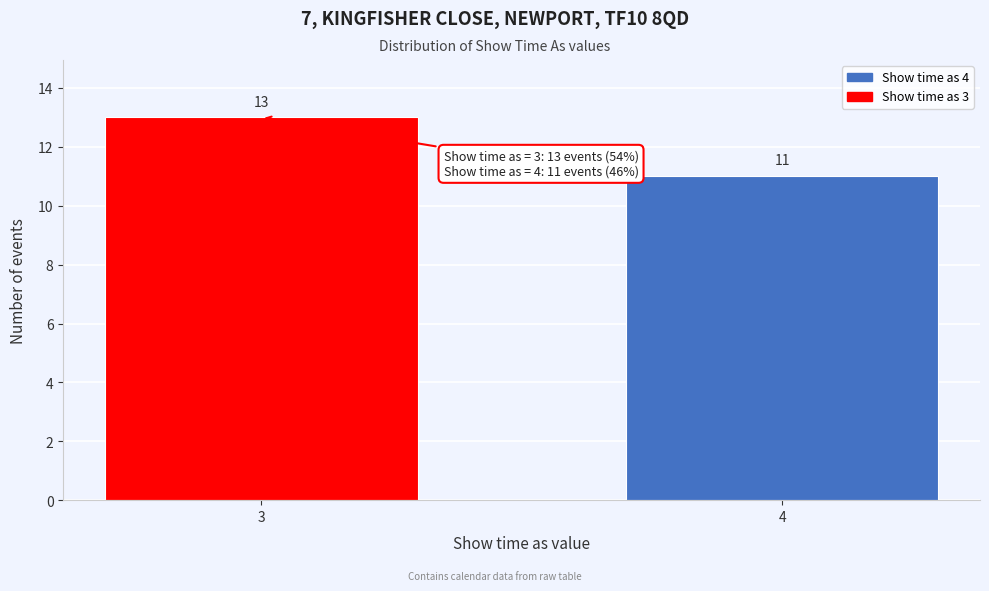

Reading left to right, what are all the values shown in this chart?

13	11